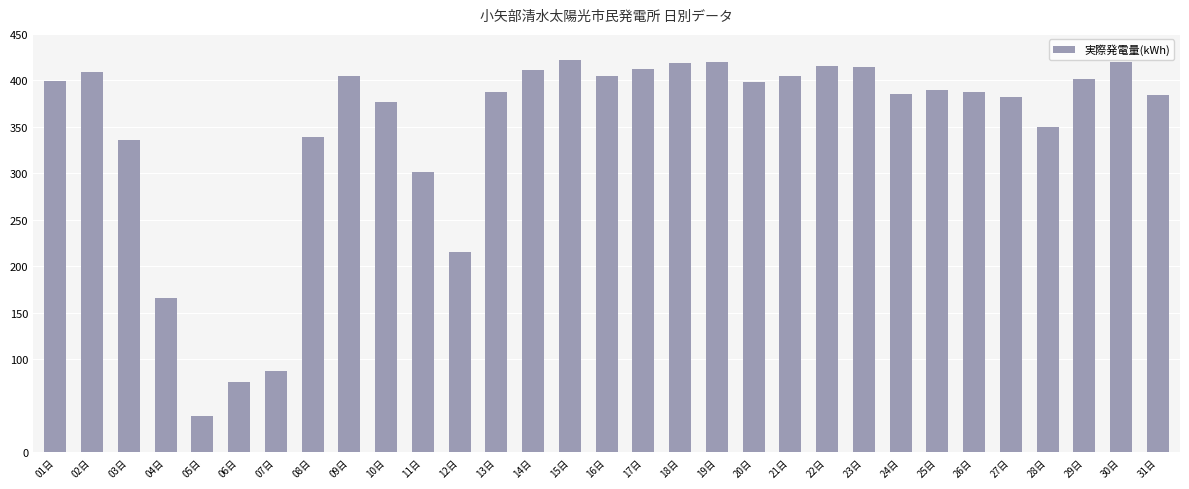

The value at 02日 is 409. True or false?

True